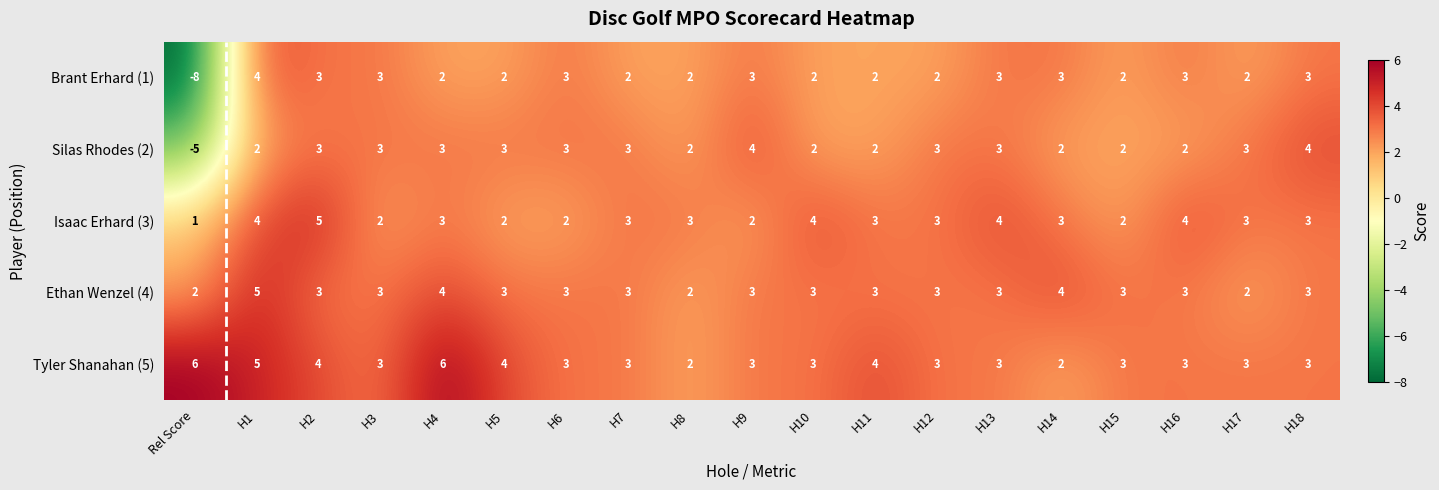

What is the average value of the Tyler Shanahan (5) series?

3